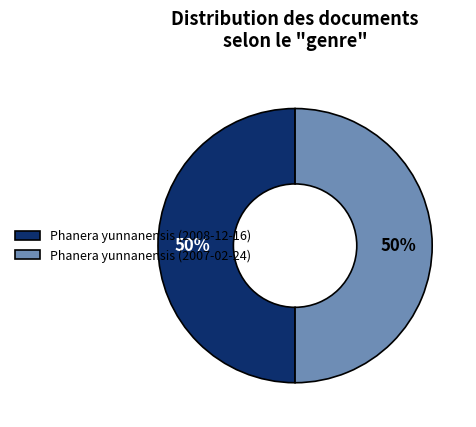

Is it true that Phanera yunnanensis (2007-02-24) is 65% of the pie?

False